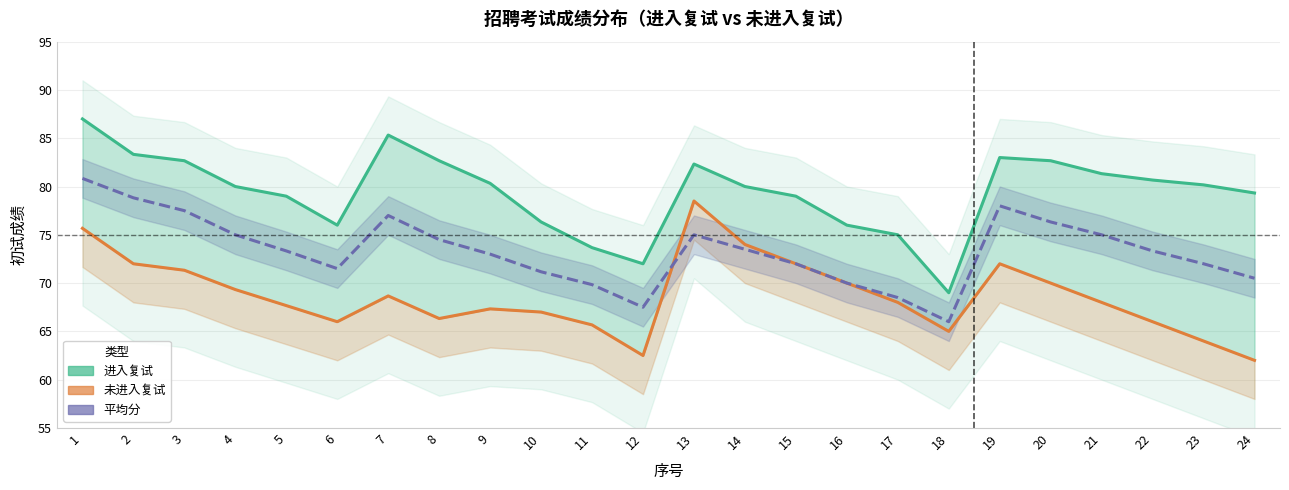

What is the value of the 进入复试 point at the 9th from the left?

80.3